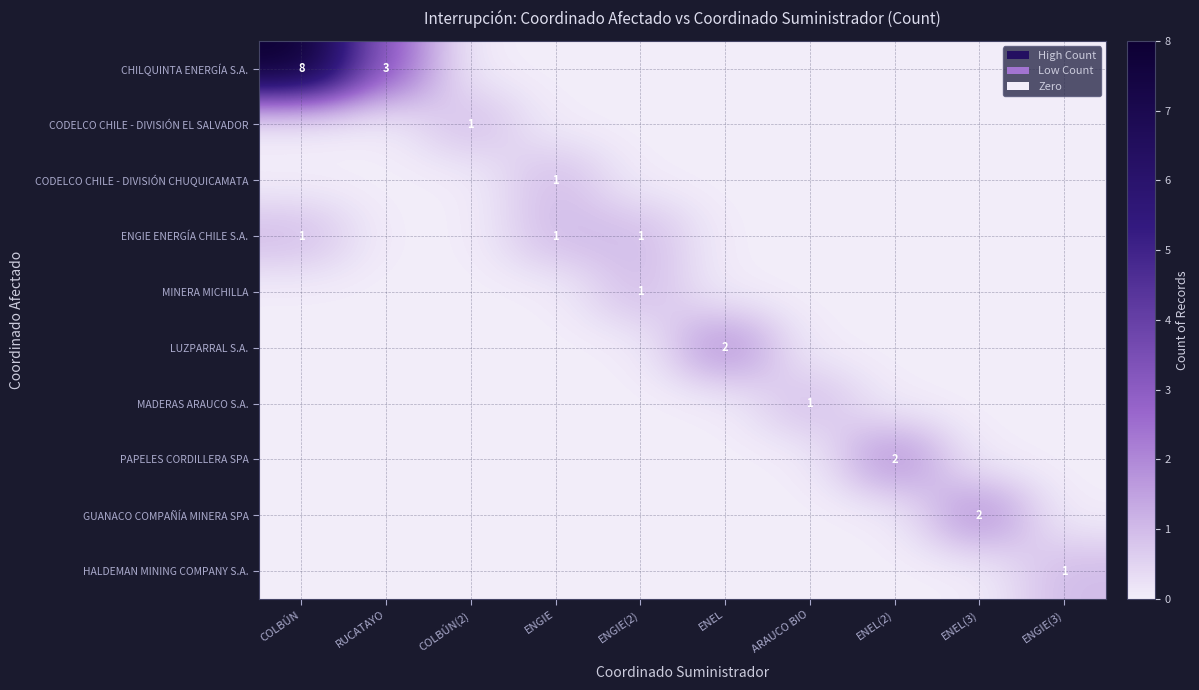

How many values in GUANACO COMPAÑÍA MINERA SPA are above zero?

1